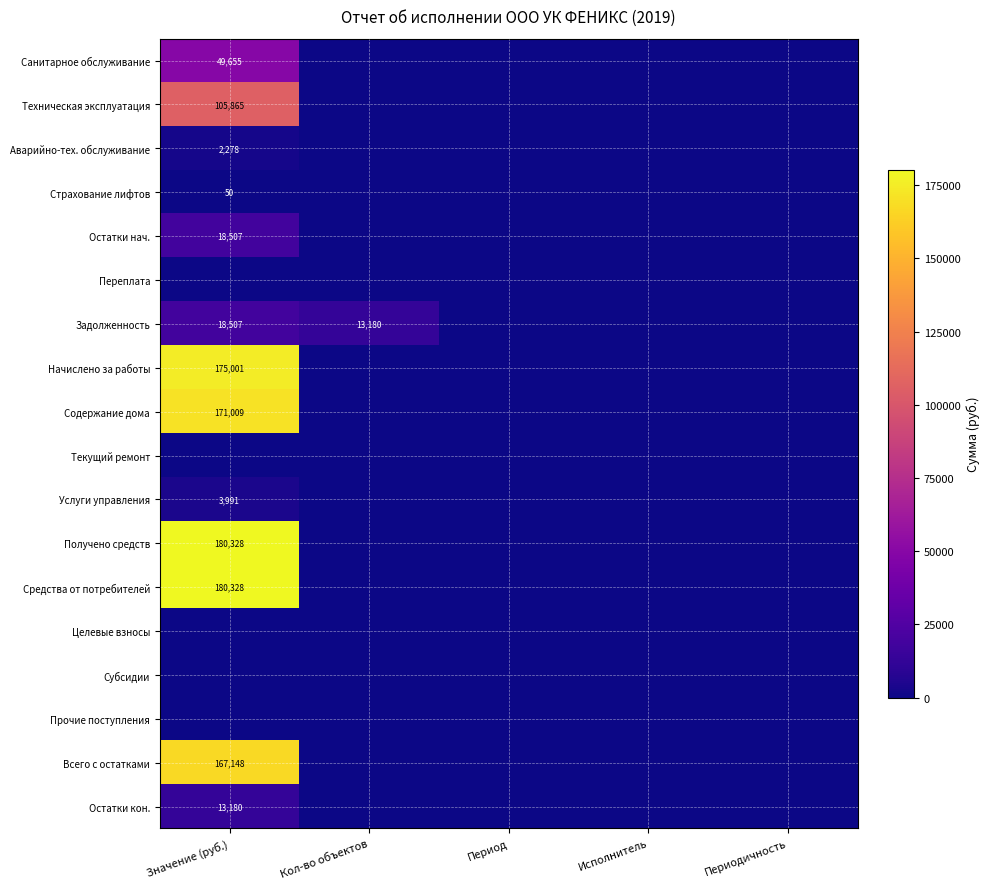

Which category has the lowest value in the Страхование лифтов series?

Кол-во объектов